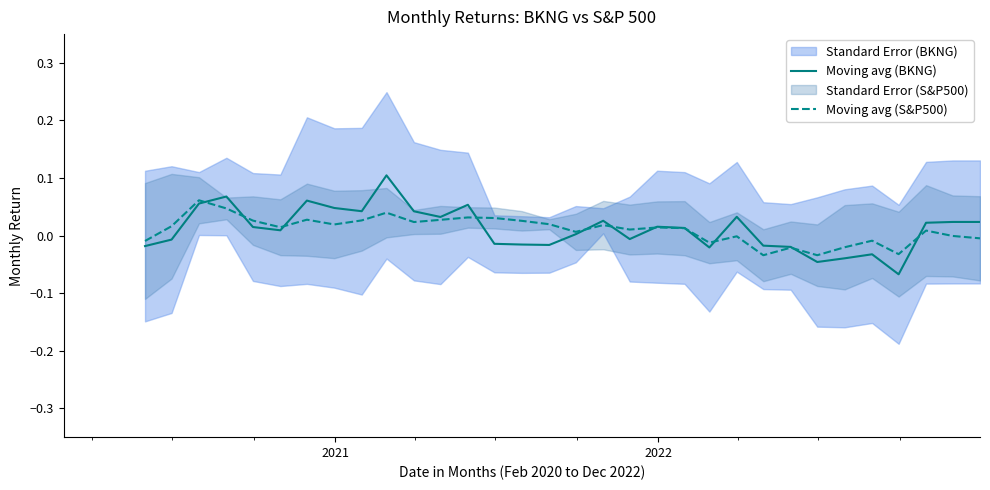

True or false: Moving avg (S&P500) and Moving avg (BKNG) intersect in this chart.

True